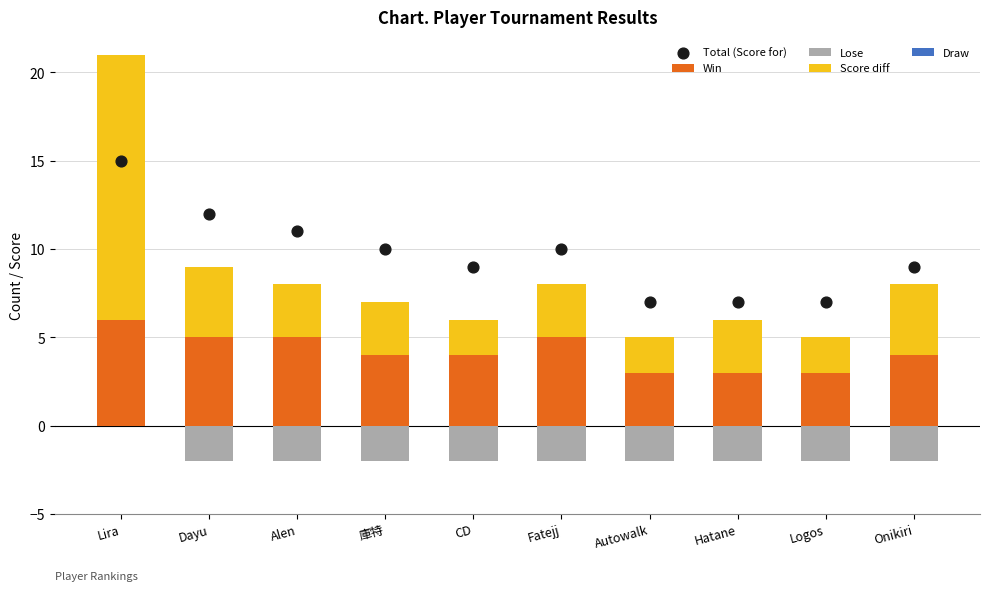

Which series has the largest total across all categories?

Total (Score for)